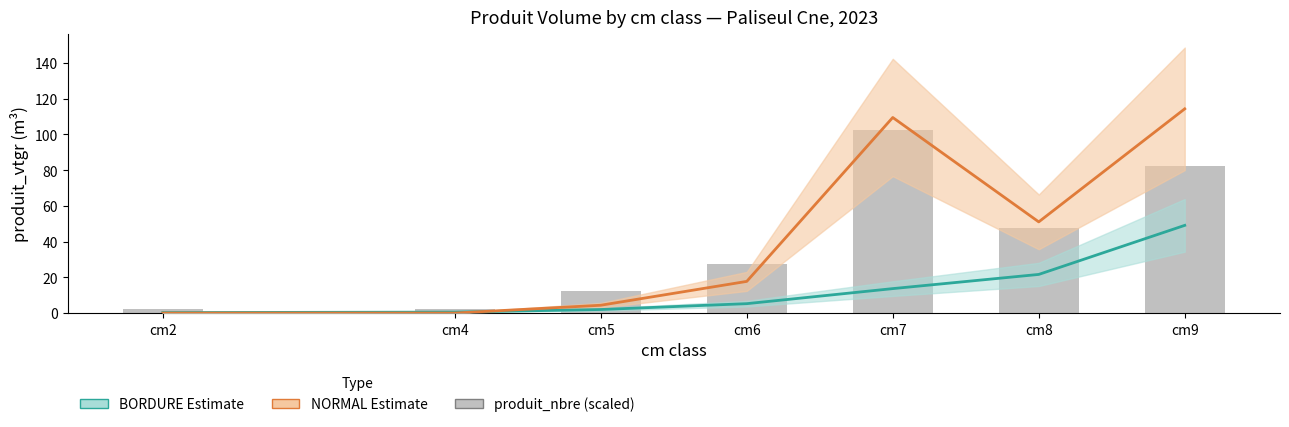

Which series changed the most between cm5 and cm6?

produit_nbre